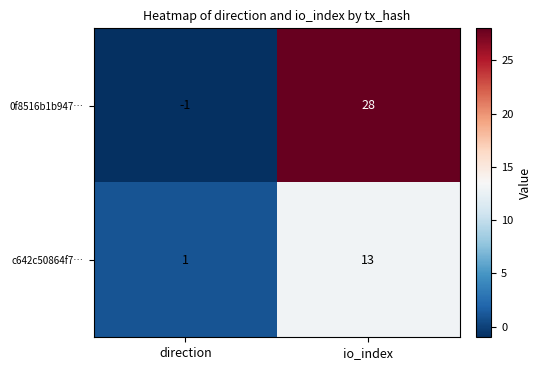

What is the maximum value for c642c50864f7…?

13